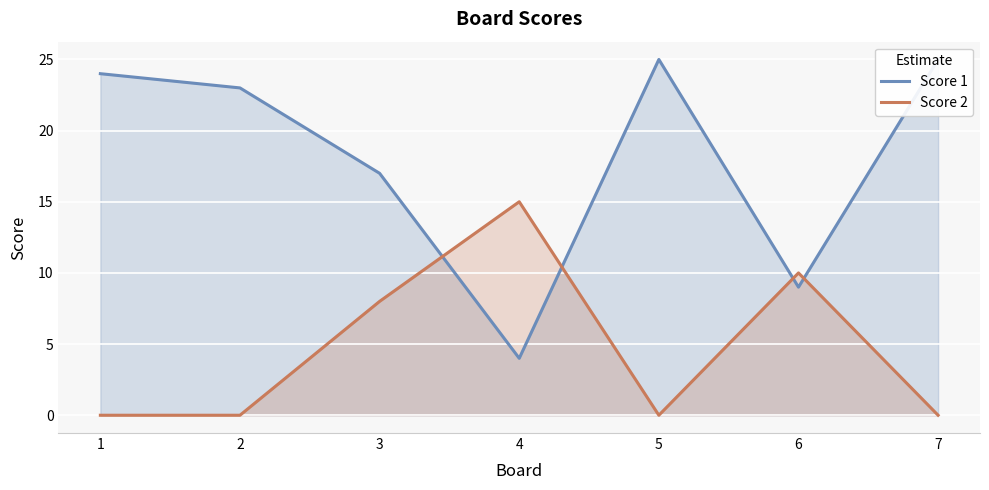

At which label is Score 2 closest to 7?

3